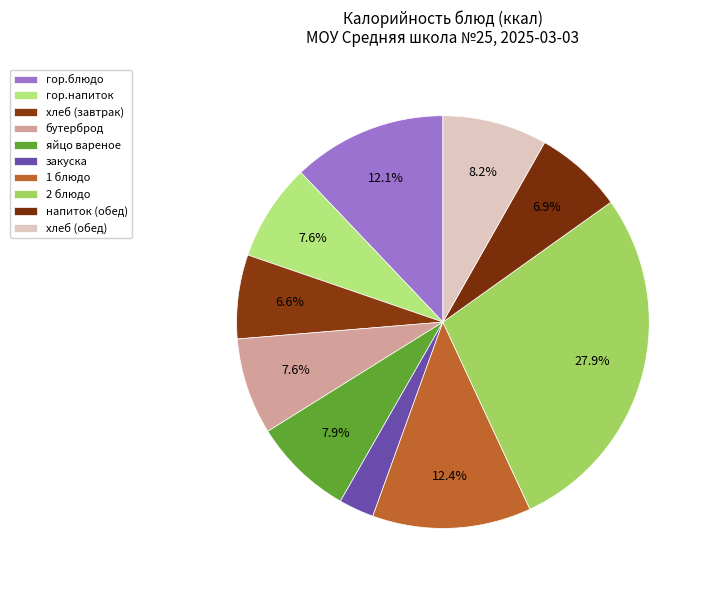

Which category has the biggest portion of the pie?

2 блюдо